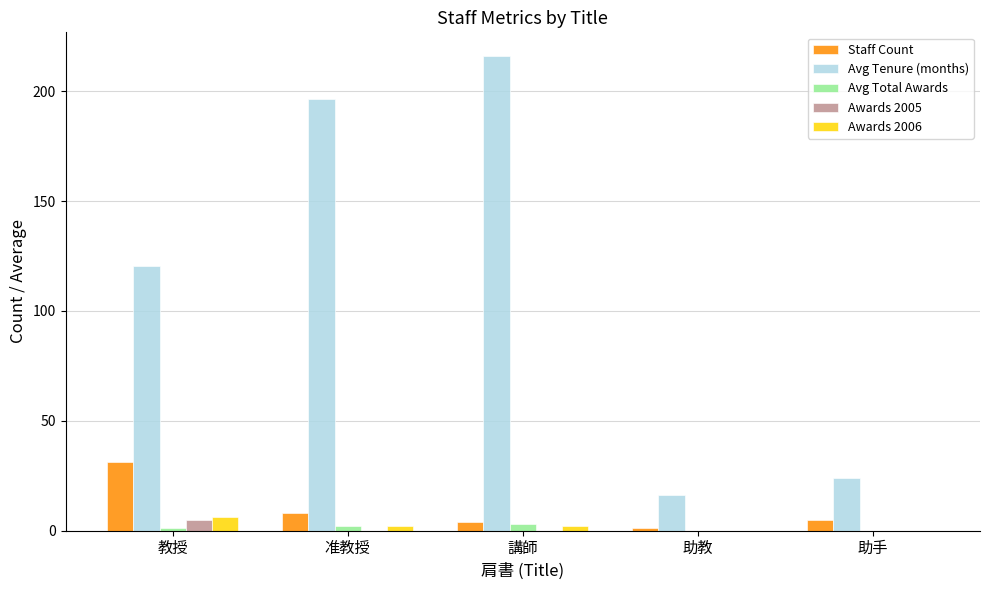

What is the sum of all Avg Total Awards values?

5.9